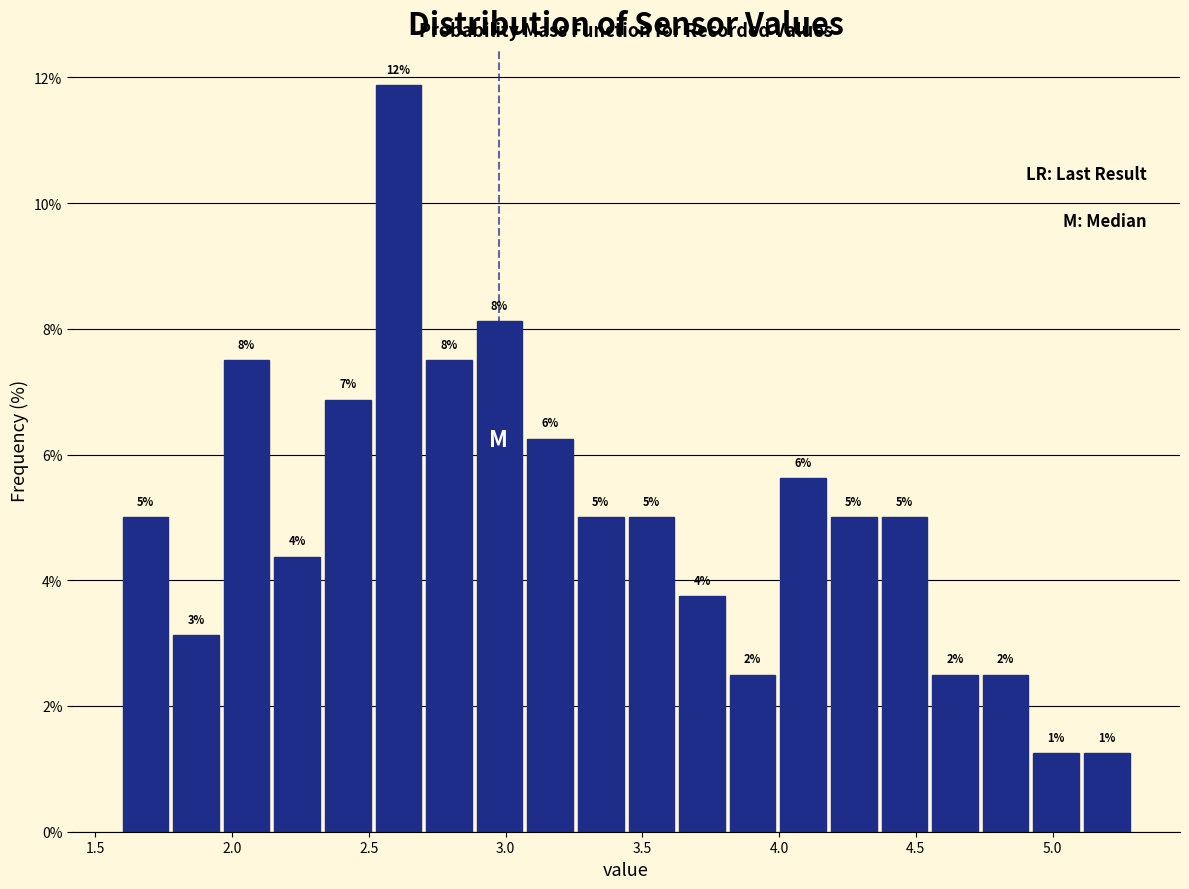

Read against the x-axis, roughly where is the centre of the tallest bar?

2.60